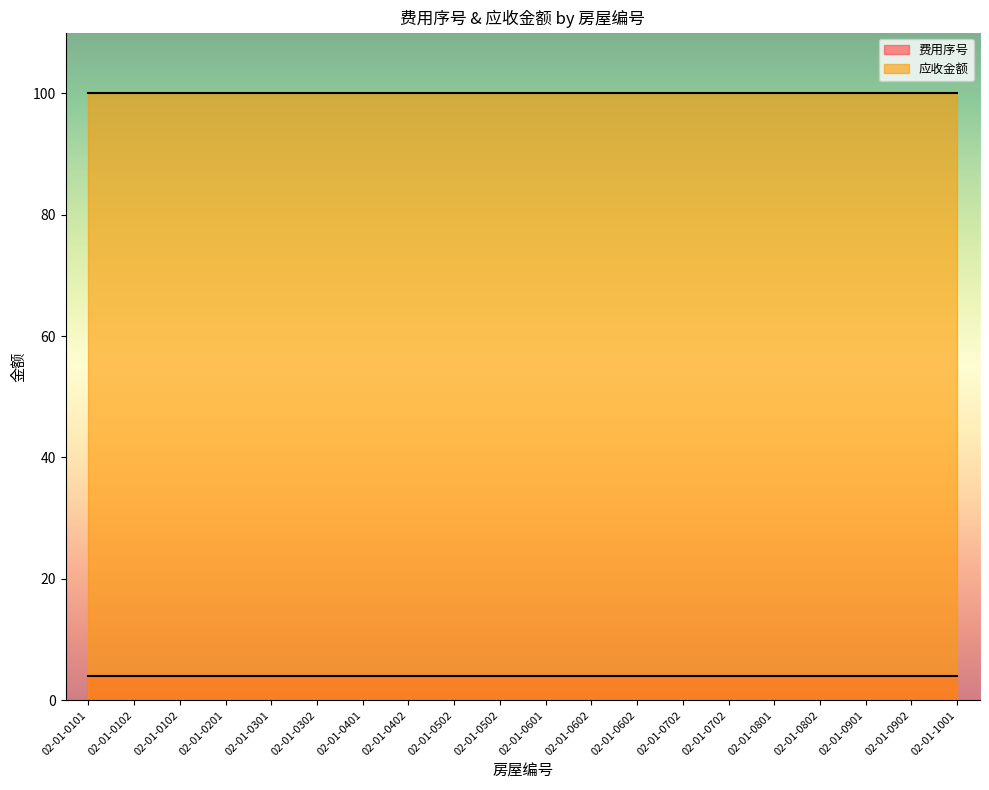

Reading left to right, transcribe all the data shown in this chart.

费用序号: 02-01-0101=4	02-01-0102=4	02-01-0102=4	02-01-0201=4	02-01-0301=4	02-01-0302=4	02-01-0401=4	02-01-0402=4	02-01-0502=4	02-01-0502=4	02-01-0601=4	02-01-0602=4	02-01-0602=4	02-01-0702=4	02-01-0702=4	02-01-0801=4	02-01-0802=4	02-01-0901=4	02-01-0902=4	02-01-1001=4
应收金额: 02-01-0101=100	02-01-0102=100	02-01-0102=100	02-01-0201=100	02-01-0301=100	02-01-0302=100	02-01-0401=100	02-01-0402=100	02-01-0502=100	02-01-0502=100	02-01-0601=100	02-01-0602=100	02-01-0602=100	02-01-0702=100	02-01-0702=100	02-01-0801=100	02-01-0802=100	02-01-0901=100	02-01-0902=100	02-01-1001=100